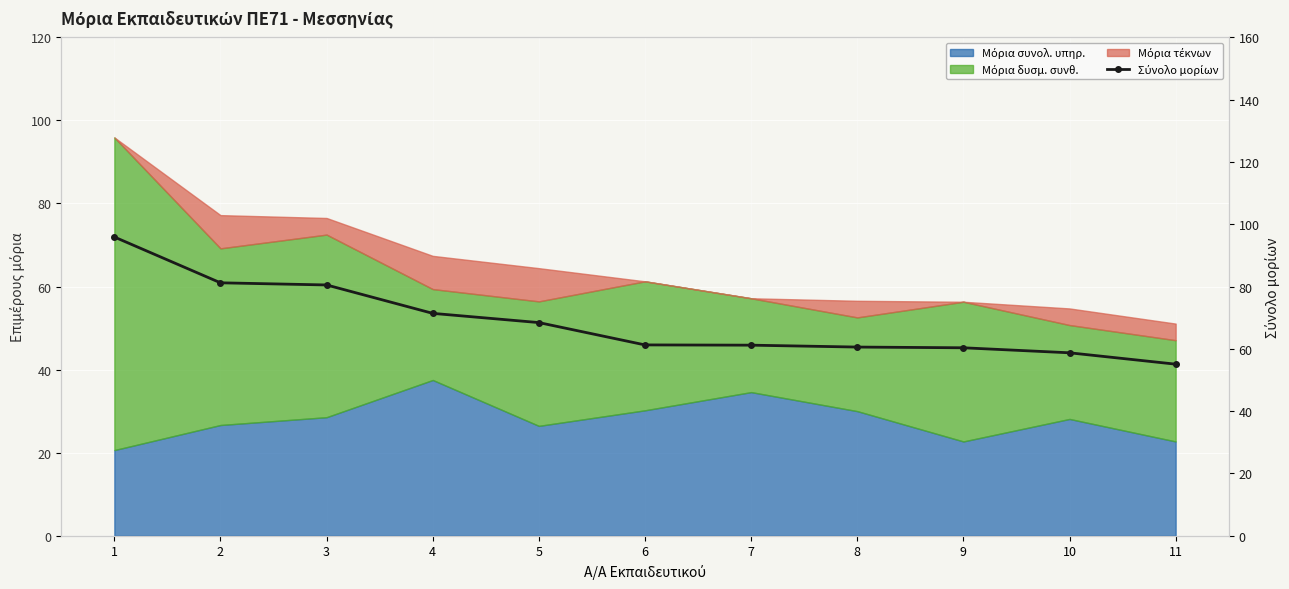

At which label does the data first exceed 61?

1